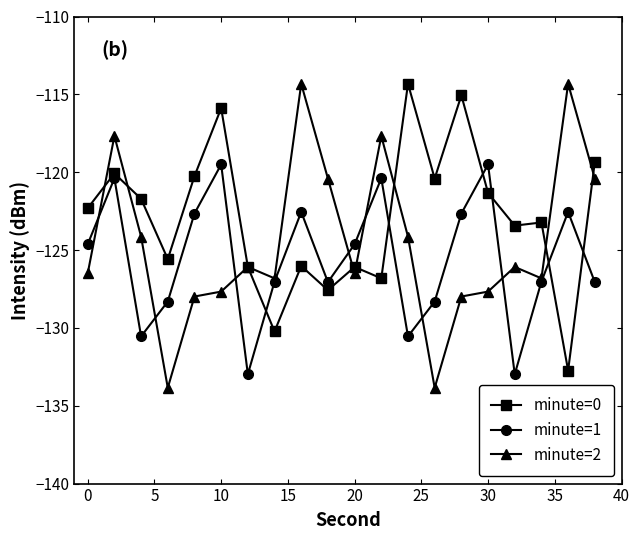

Which series has the largest total across all categories?

minute=0